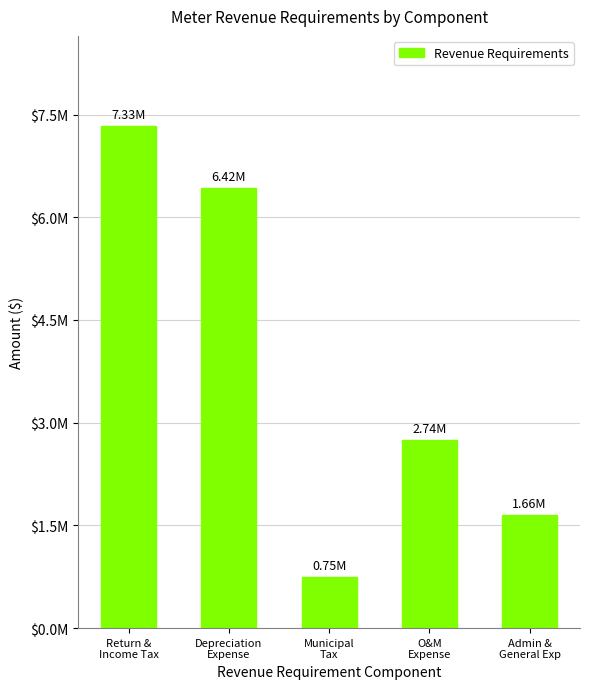

Does the chart contain any negative values?

No